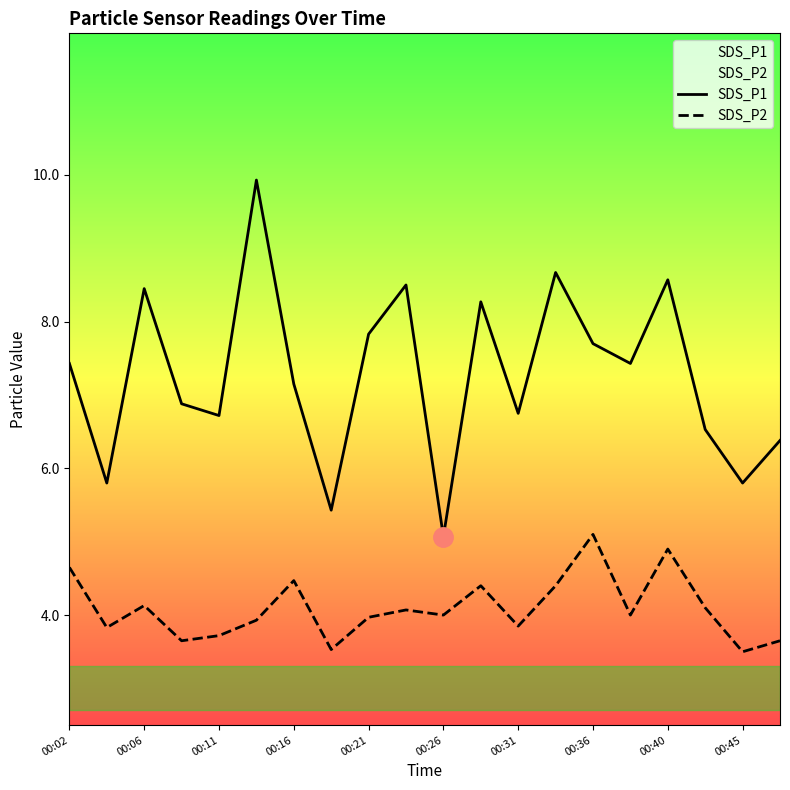

What is the difference between the second highest and minimum values in the SDS_P2 series?

1.4